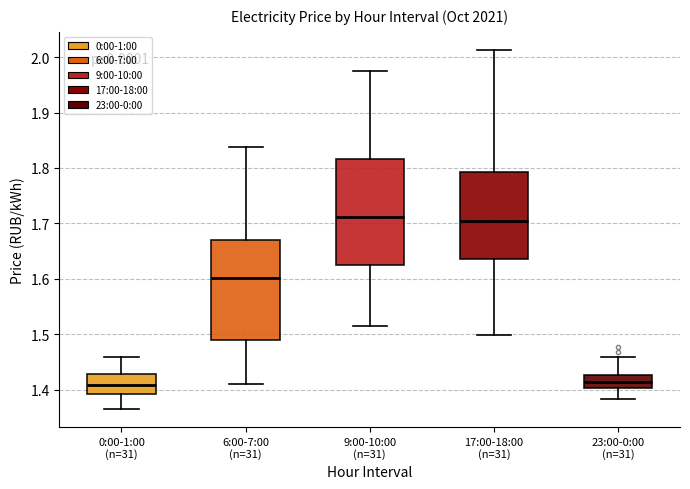

Where does the lower whisker of the box for 17:00-18:00 (n=31) end on the y-axis? The values are not printed on the chart, so give them approximately, as read against the axis.

1.50